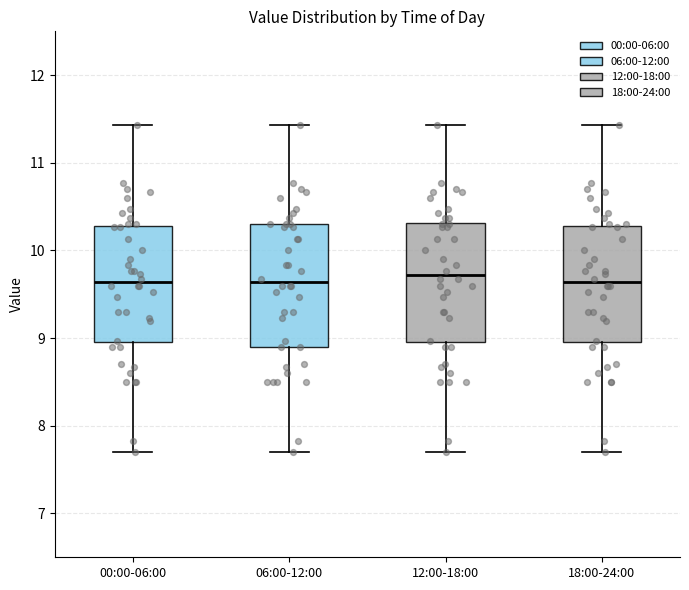

Where does the median line of the box for 06:00-12:00 sit on the y-axis? The values are not printed on the chart, so give them approximately, as read against the axis.

9.6